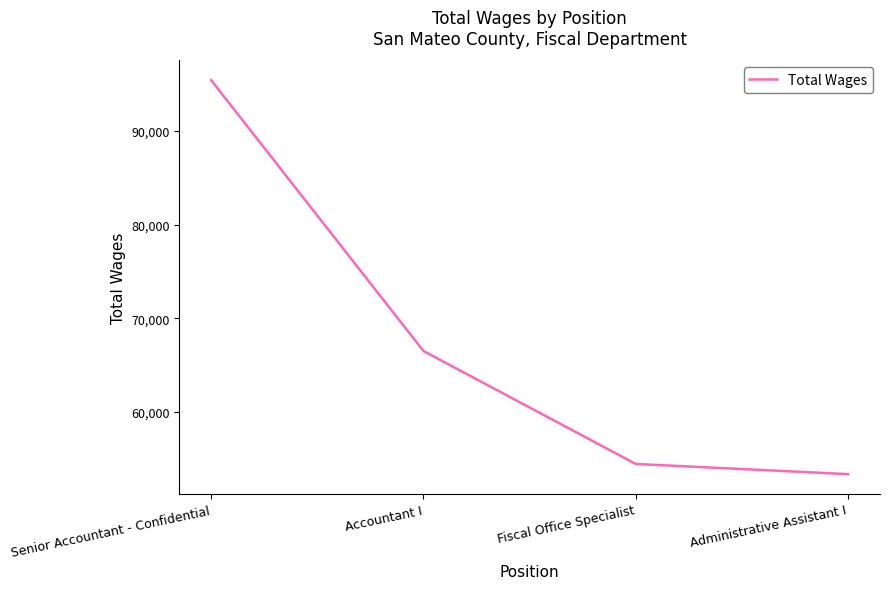

What is the change in value from Accountant I to Fiscal Office Specialist?

-12048